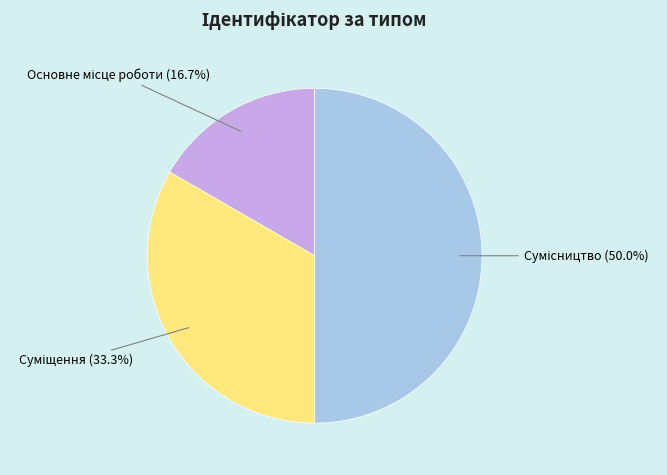

Count the number of slices in the pie.

3